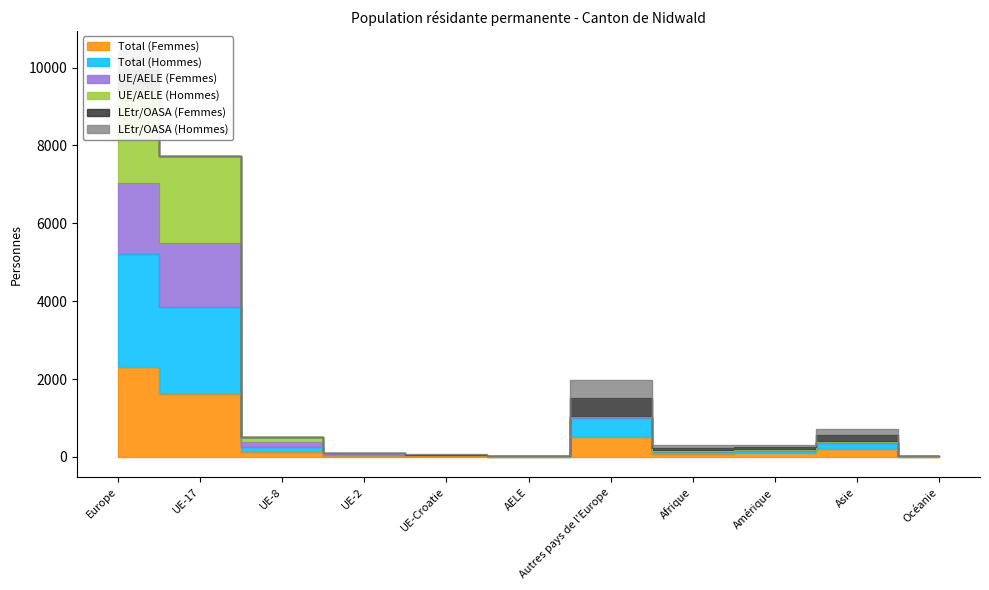

What position from the left is Autres pays de l'Europe?

7